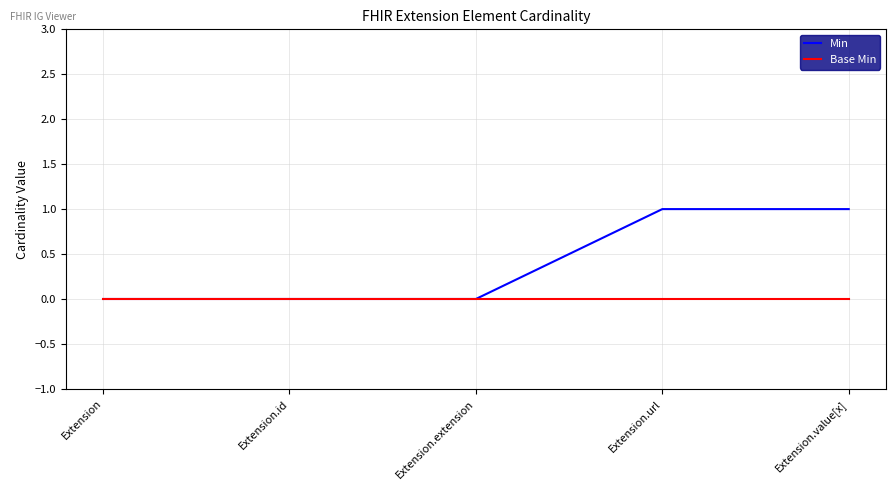

List the series in order of their overall mean, highest first.

Min, Base Min